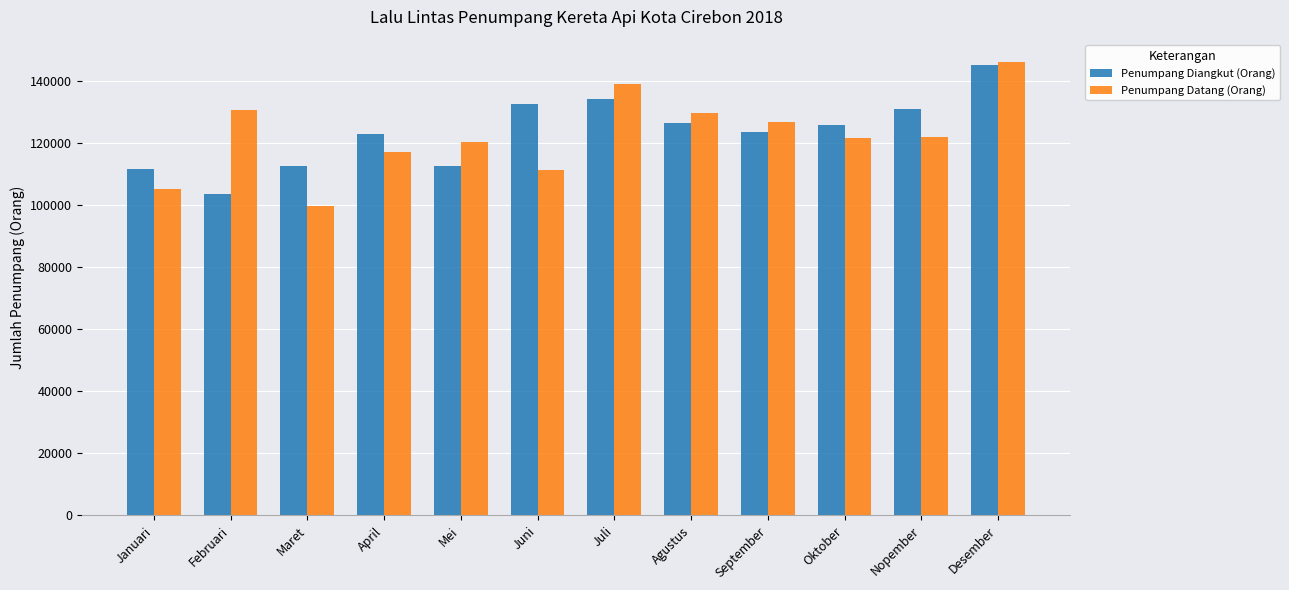

The value of Penumpang Diangkut (Orang) at Juli is 134002. True or false?

True